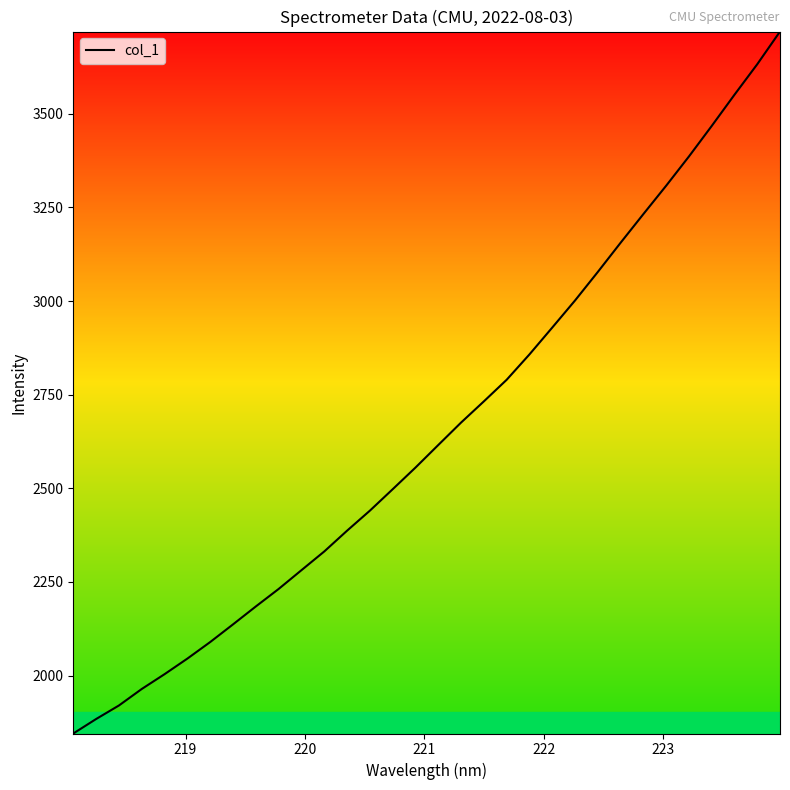

What is the maximum value shown in the chart?

3719.5